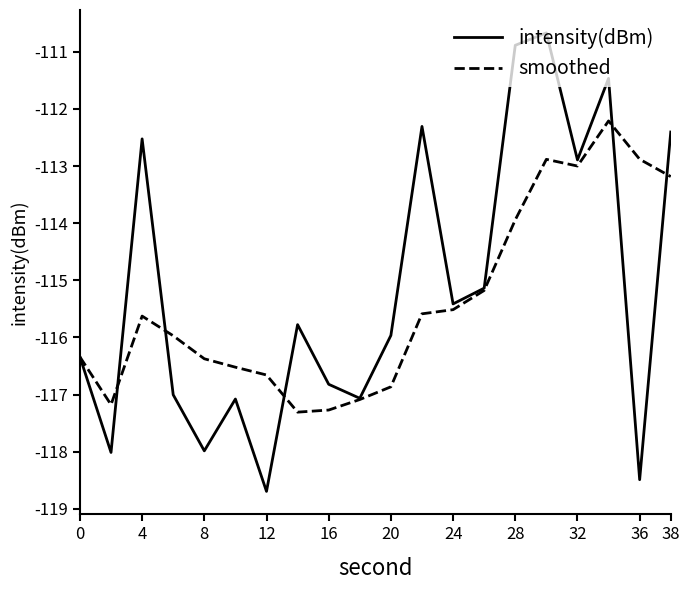

What is the minimum value shown in the chart?

-118.7